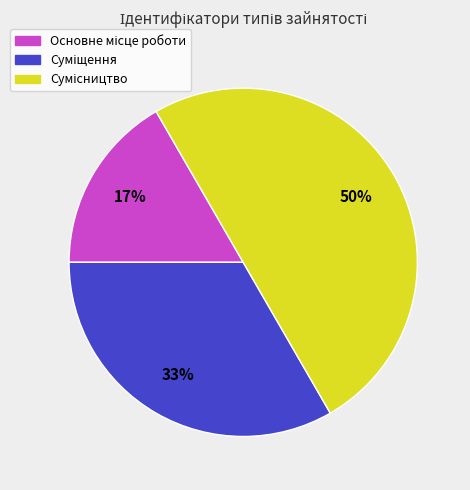

Count the number of slices in the pie.

3